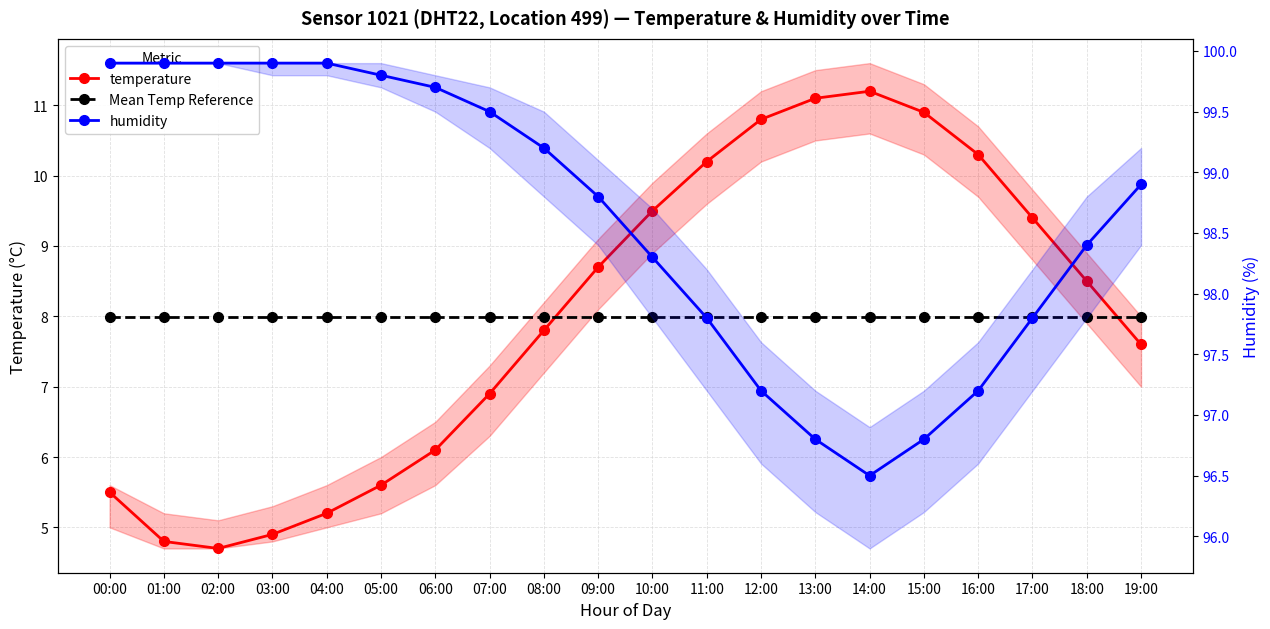

At which label is temperature closest to 7?

07:00